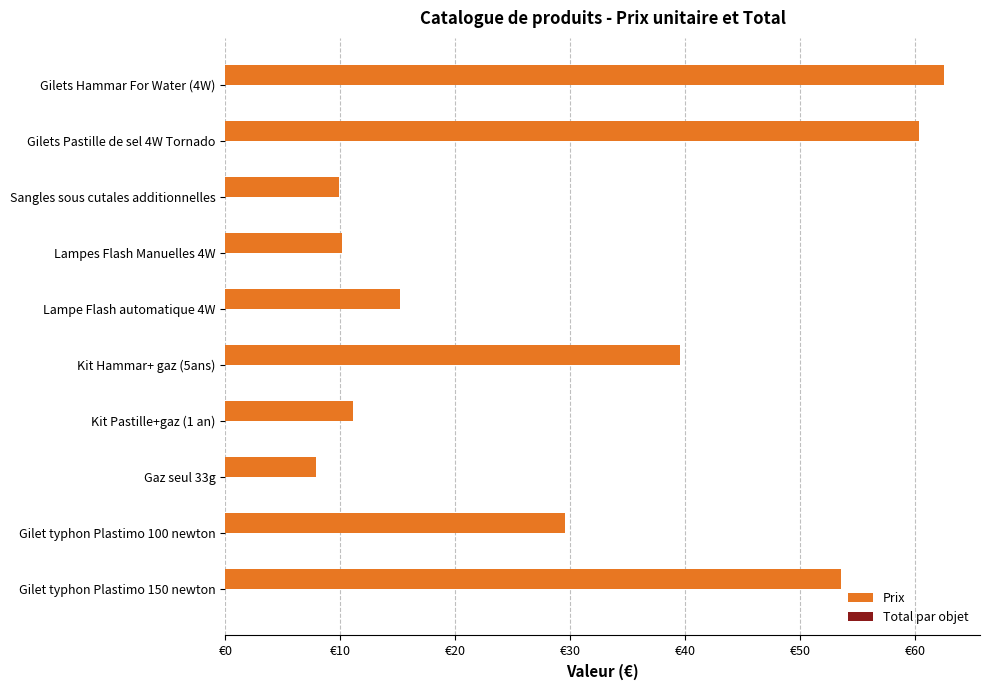

Does the chart contain any negative values?

No